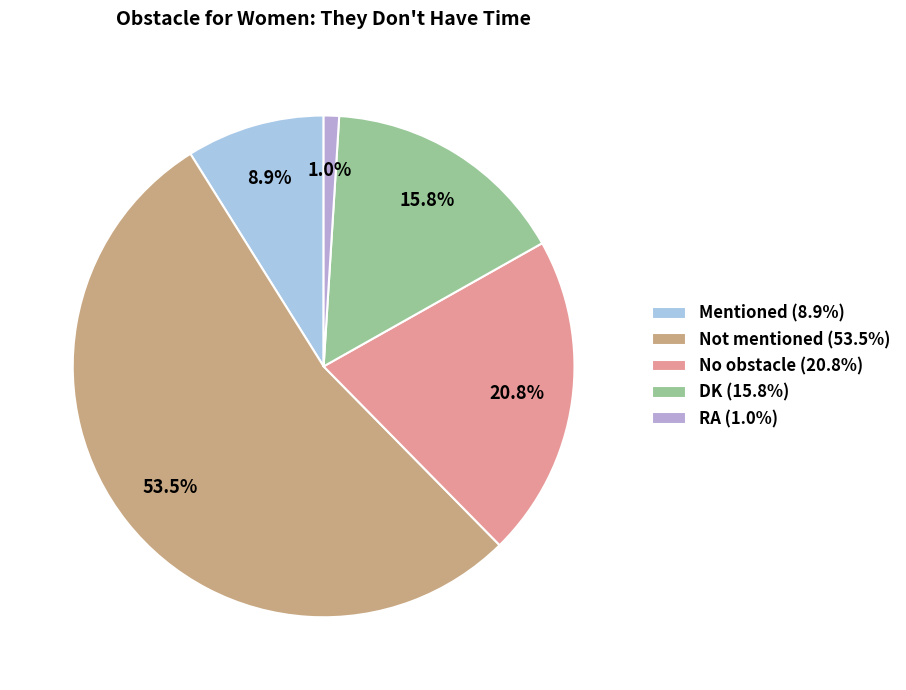

Which has a higher value, Not mentioned or No obstacle?

Not mentioned